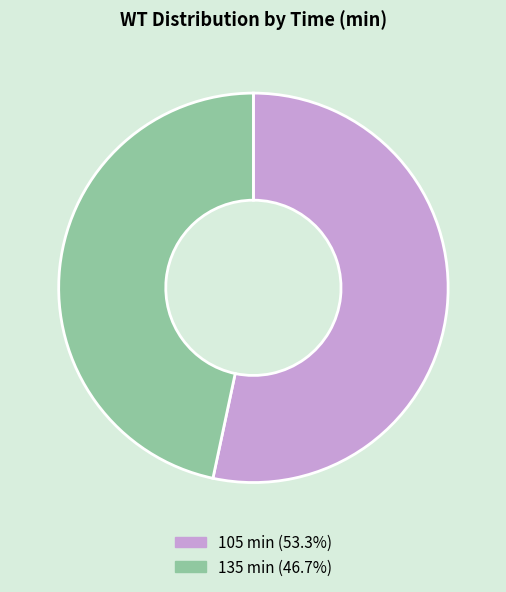

Does any single category account for the majority?

Yes